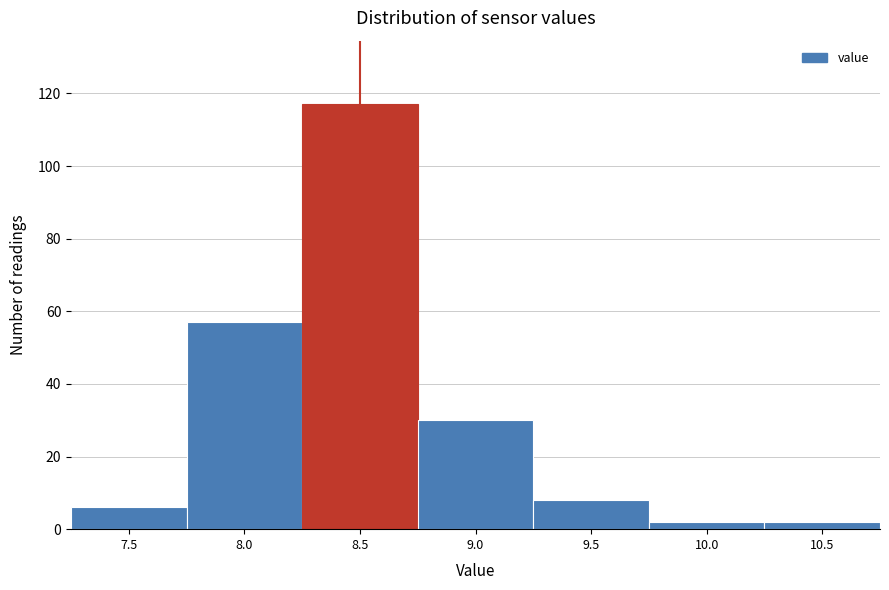

Reading right to left, transcribe all the data shown in this chart.

2	2	8	30	117	57	6